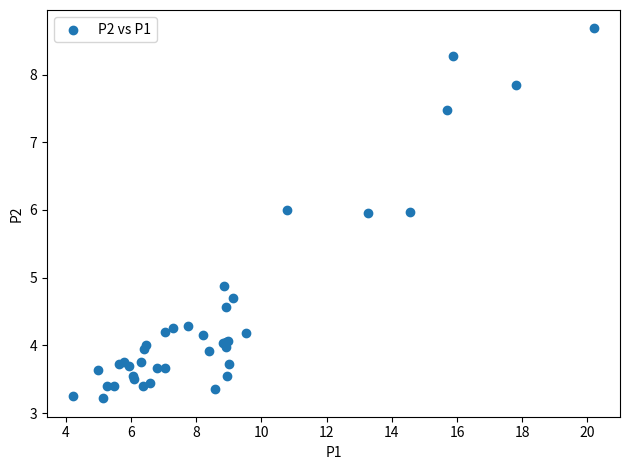

What Y value in the scatter plot is closest to 5?

4.9